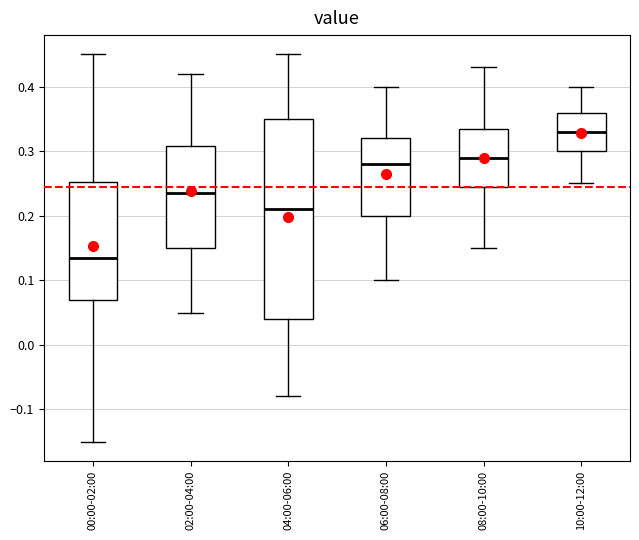

Where is the upper edge of the box for 10:00-12:00 on the y-axis? The values are not printed on the chart, so give them approximately, as read against the axis.

0.36